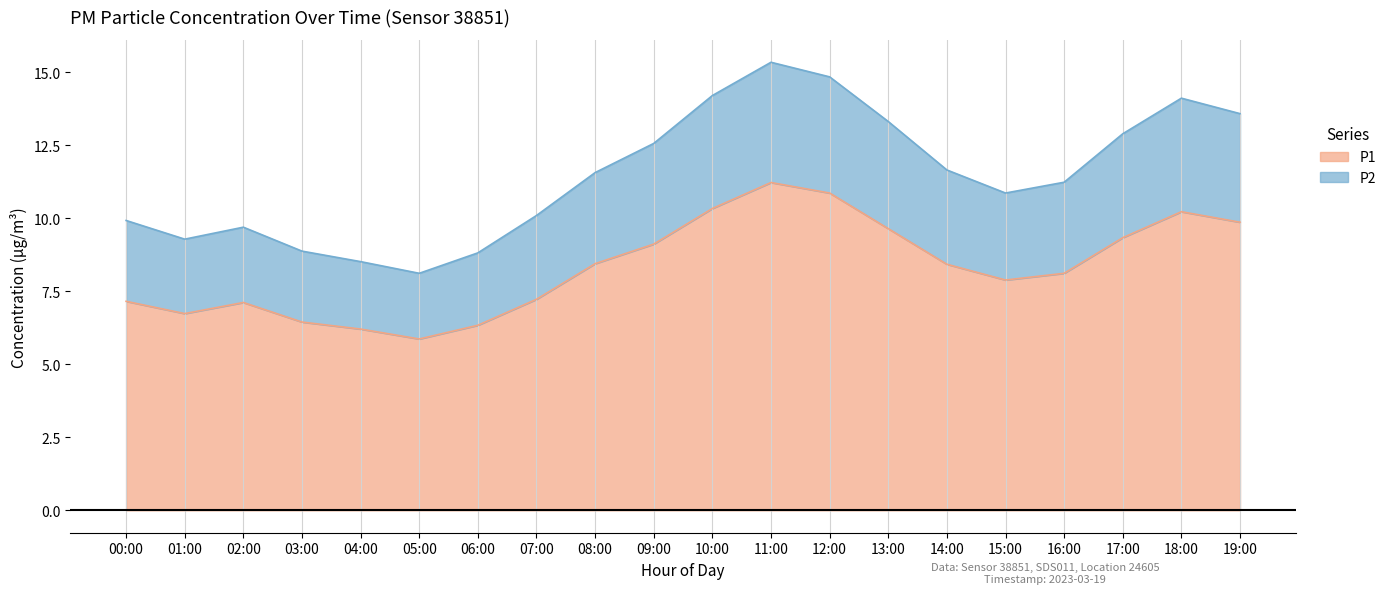

The P2 series shows 10.9 at 15:00. True or false?

True